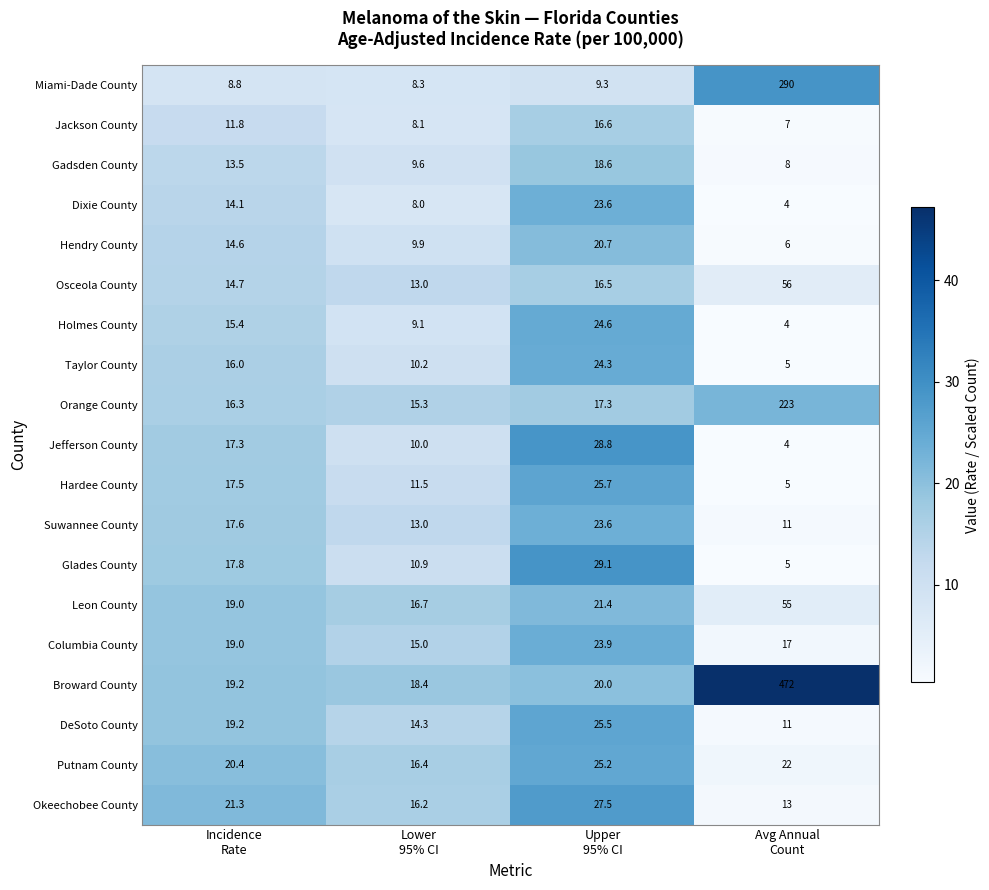

What is the highest value of the Taylor County series?

24.3